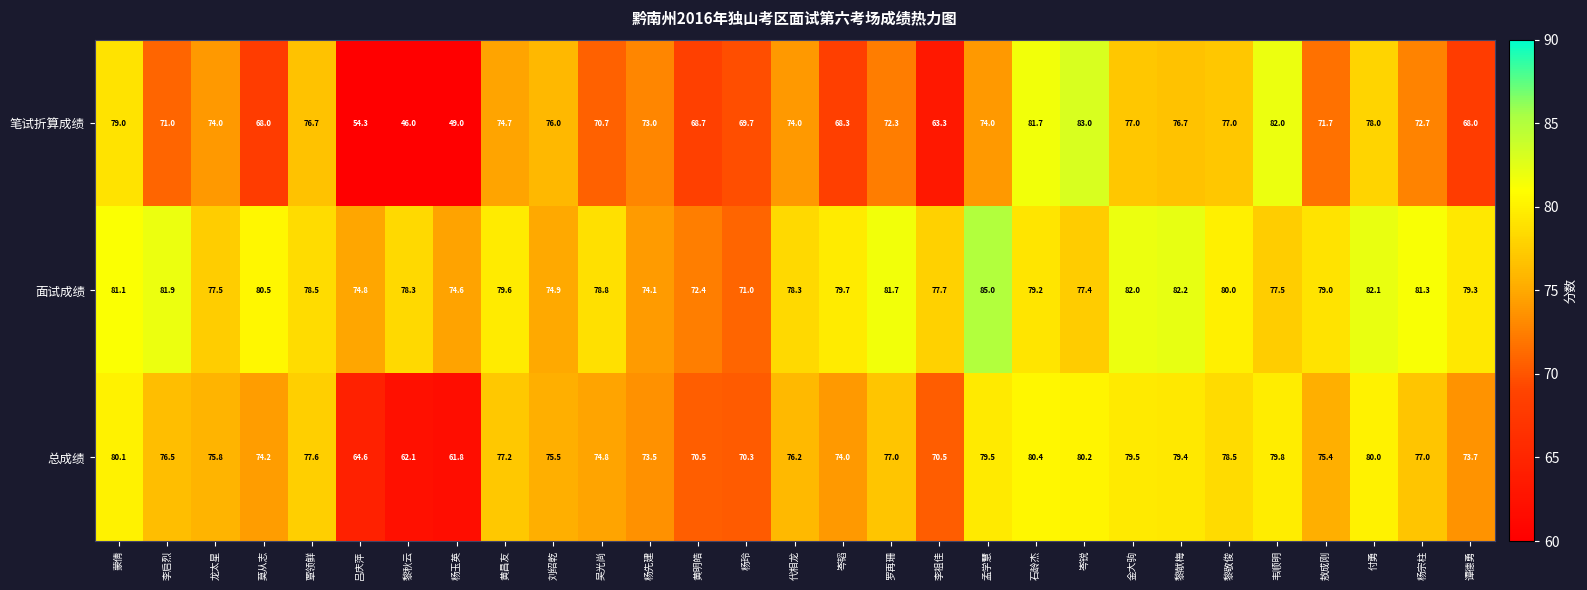

What is the average value of the 总成绩 series?

75.0